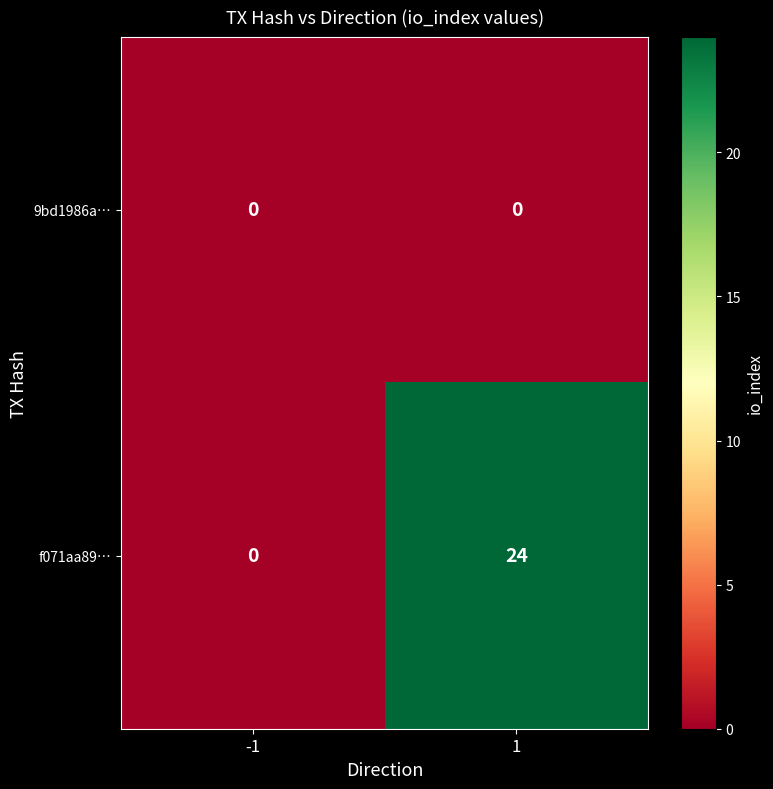

What is the sum of all f071aa89… values?

24